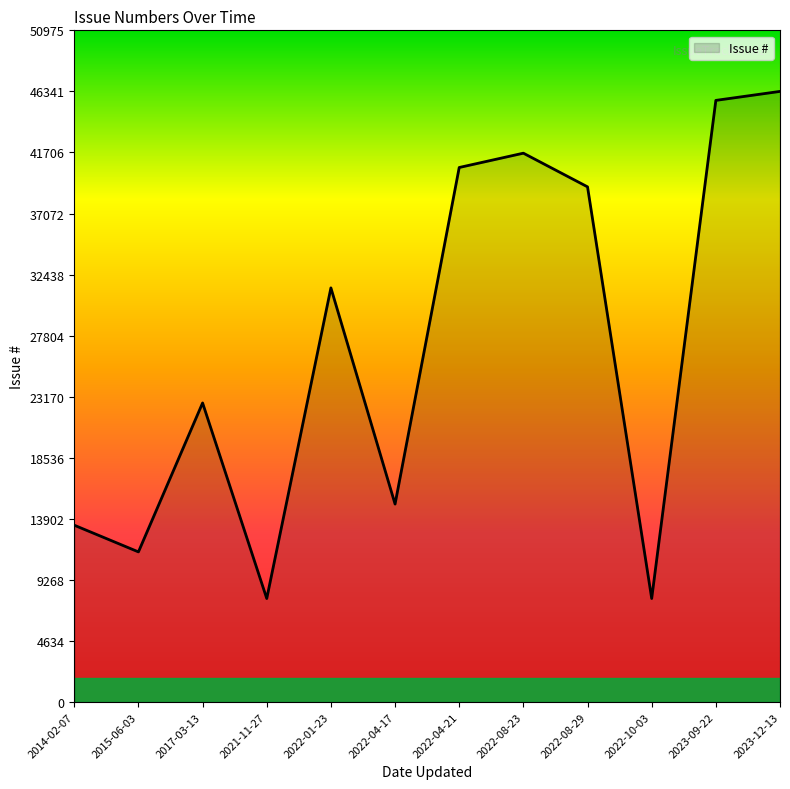

What is the difference between the maximum and minimum values?

38482